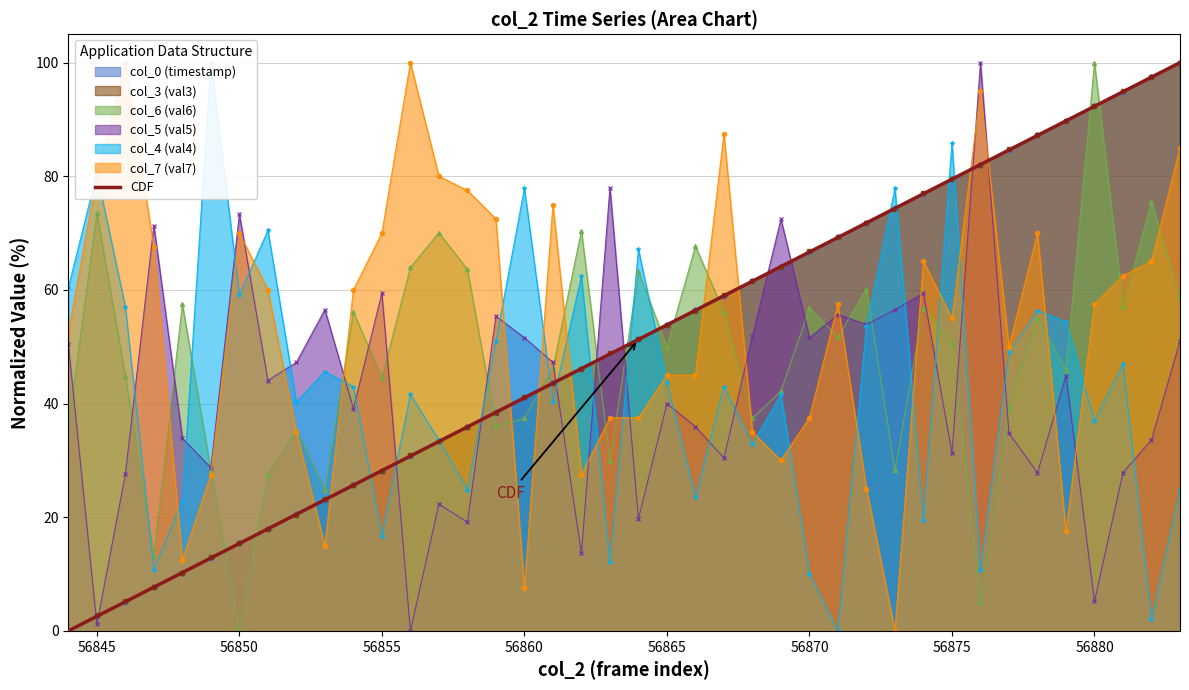

True or false: col_3 (val3) has a value of 22.8 at 56860.

False